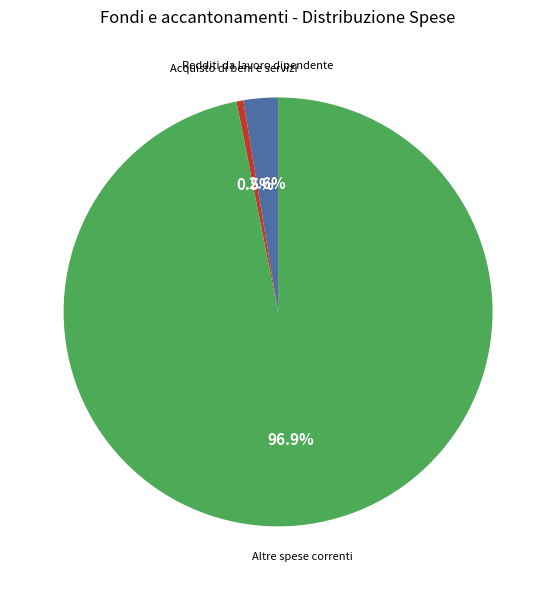

Is there any slice that represents more than half of the pie?

Yes